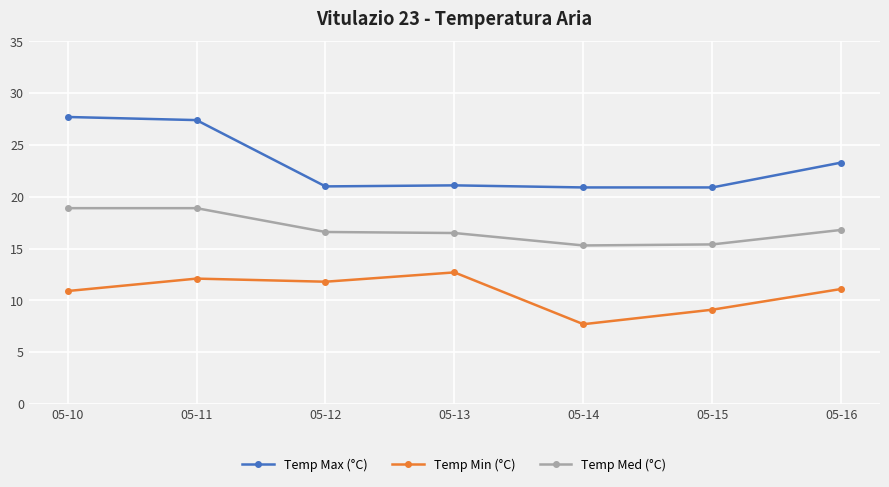

What is the spread (max minus min) of values at 05-10?

16.8